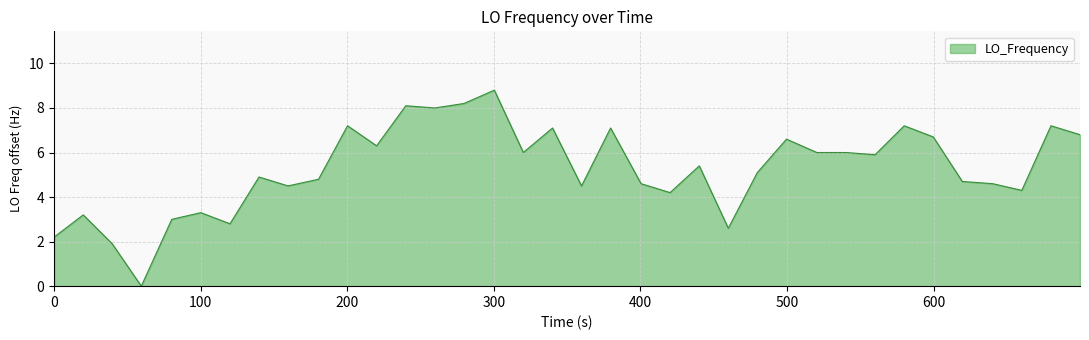

What is the greatest value displayed?

8.8